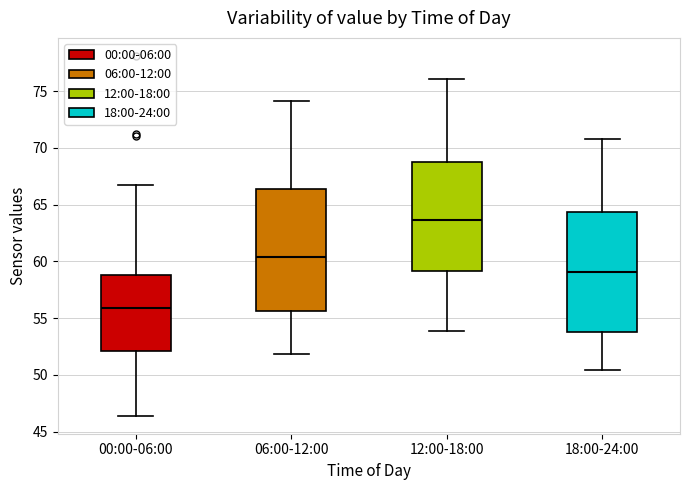

Reading left to right, read every box against the y-axis: the position of its median line, the range the box covers, and the ends of its whiskers. The values are not printed on the chart, so give them approximately, as read against the axis.

00:00-06:00: median 56.0, box 52.0 to 59.0, whiskers 46.5 to 66.5
06:00-12:00: median 60.5, box 55.5 to 66.5, whiskers 52.0 to 74.0
12:00-18:00: median 63.5, box 59.0 to 69.0, whiskers 54.0 to 76.0
18:00-24:00: median 59.0, box 54.0 to 64.5, whiskers 50.5 to 71.0